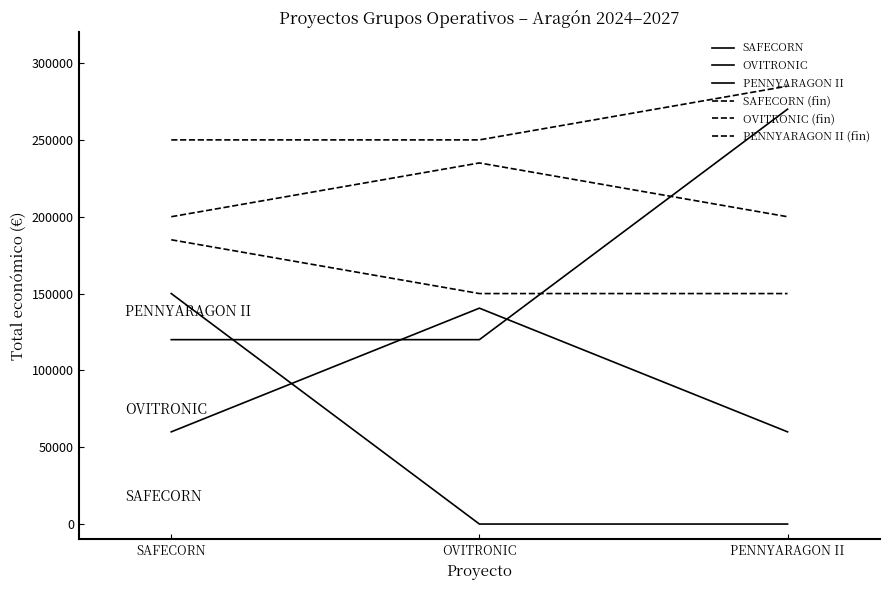

What is the label of the 2nd point from the left?

OVITRONIC